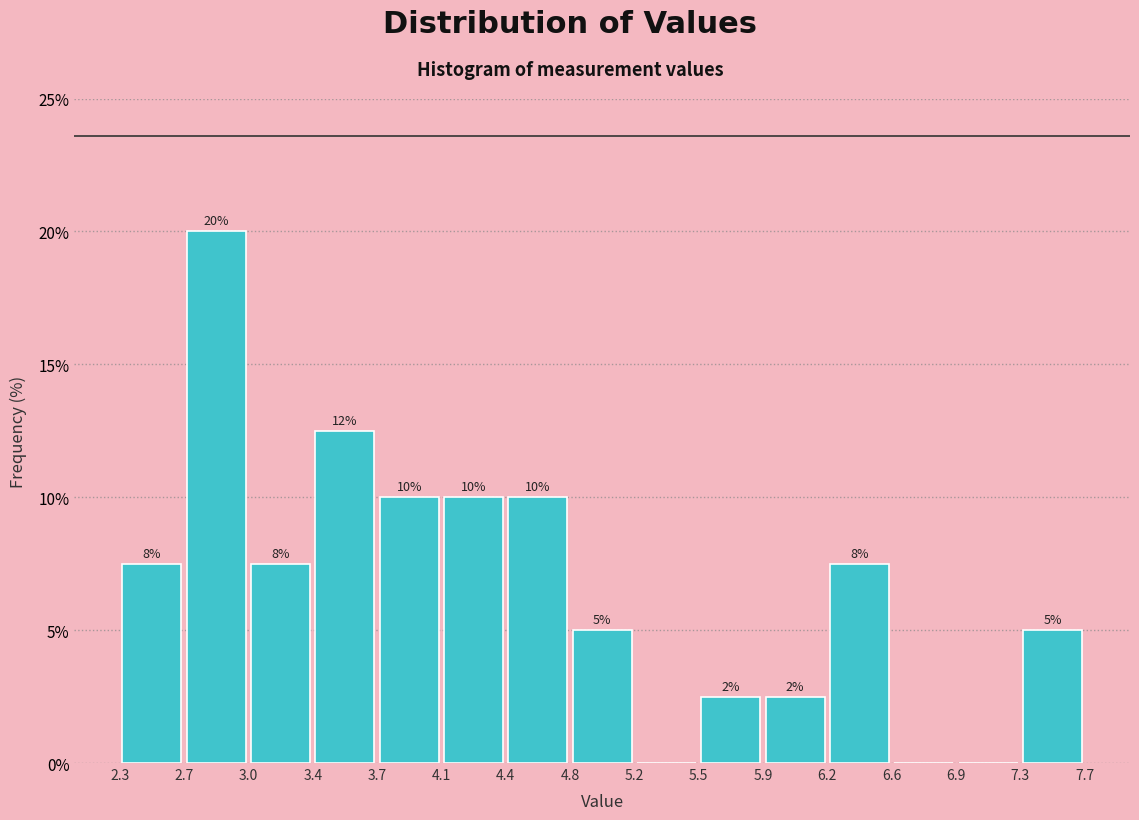

Which range on the x-axis has the tallest bar?

2.7 to 3.0